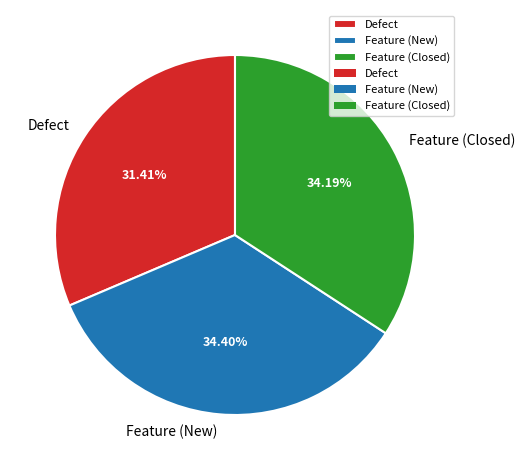

How much of the chart is everything except Feature (Closed)?

65.8%